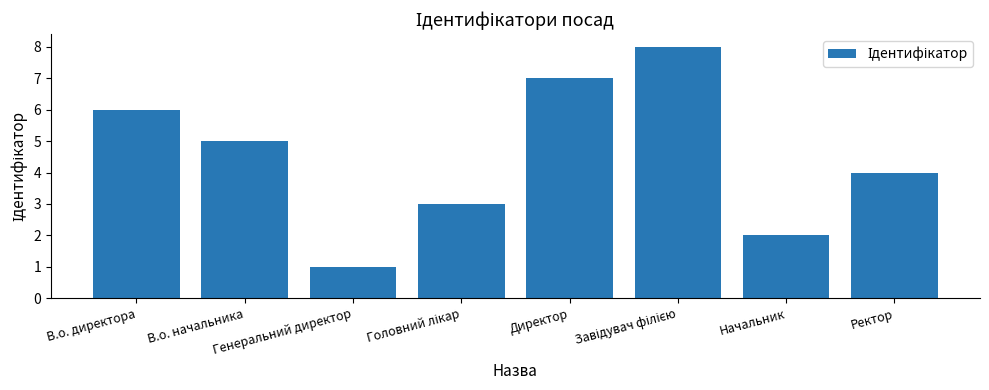

What is the maximum value shown in the chart?

8